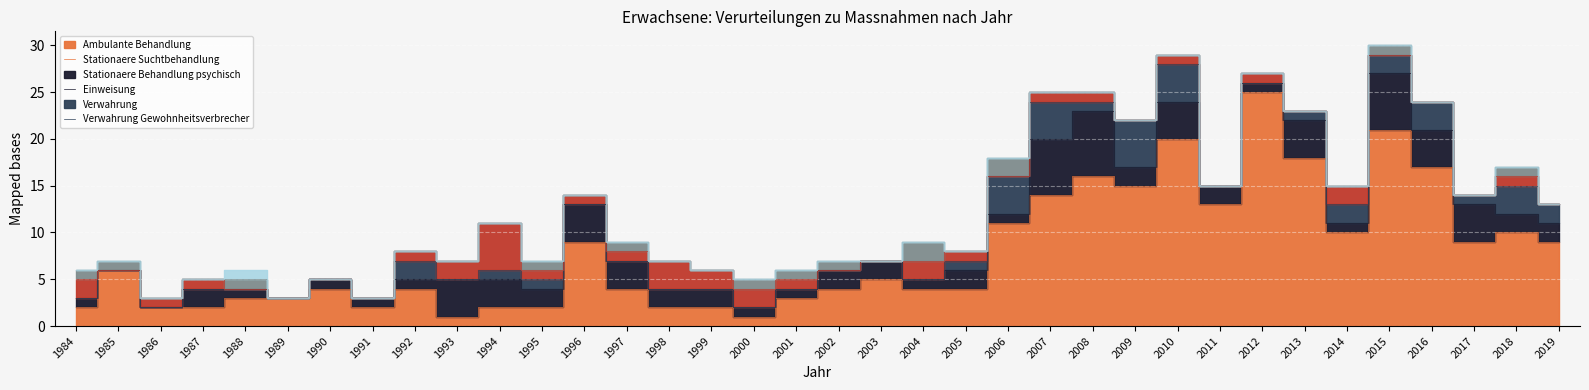

True or false: Verwahrung and Ambulante Behandlung cross at least once.

False